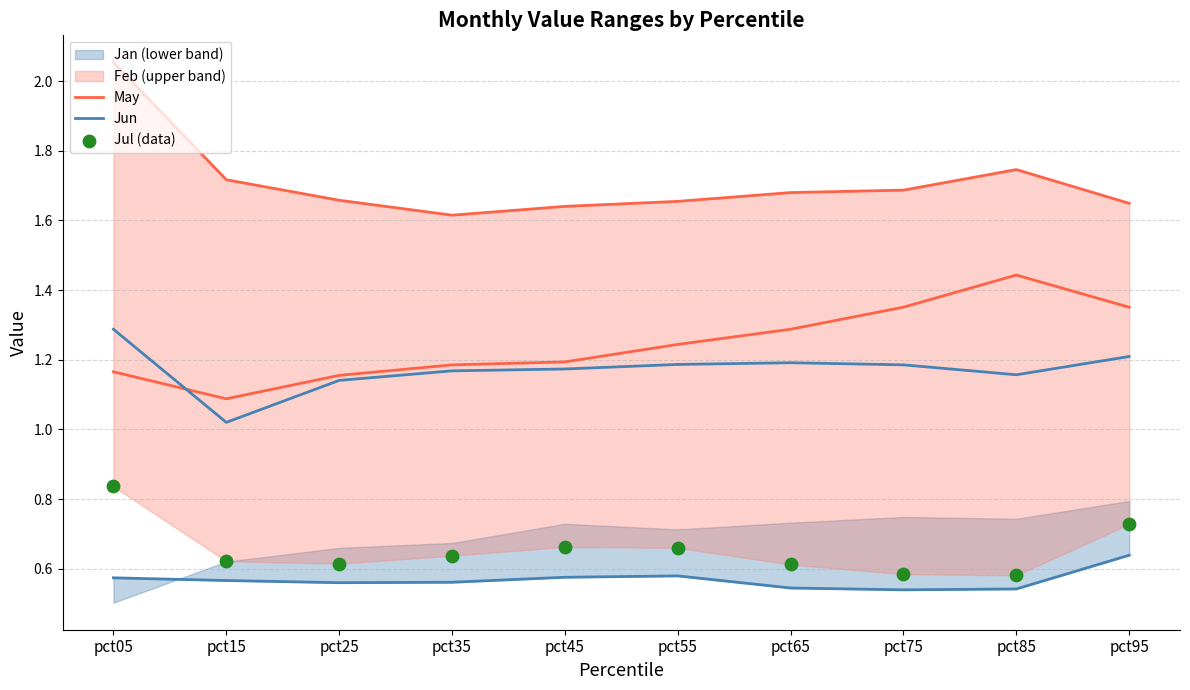

Which series has the largest total across all categories?

May